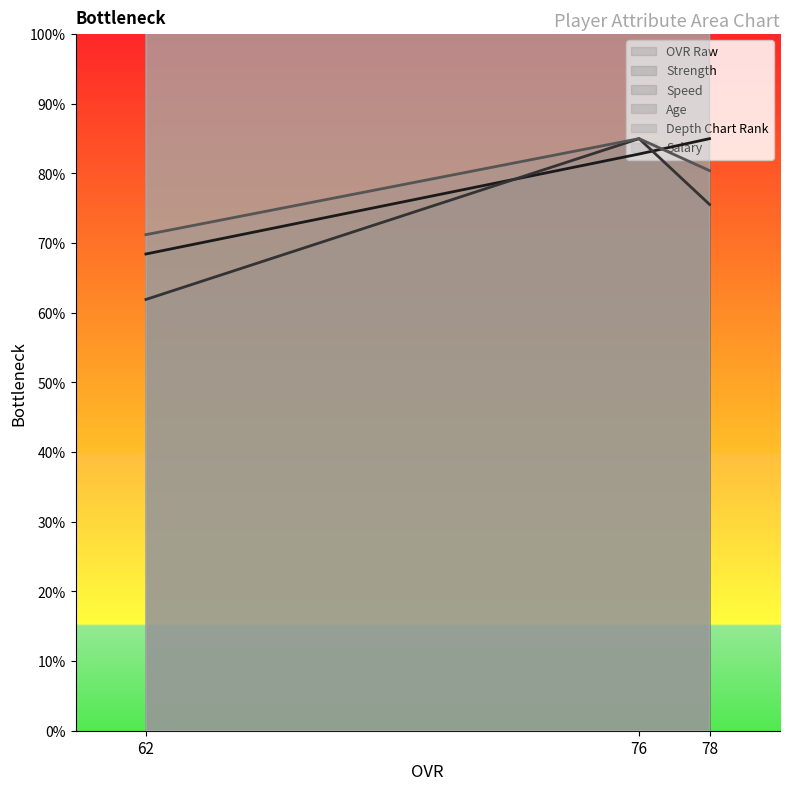

Between 78 and 76, which series saw the biggest shift?

salary